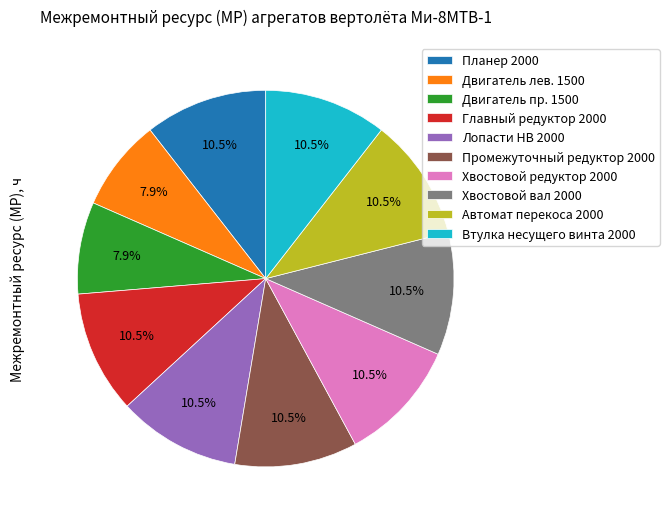

Is the sum of Планер 2000 and Хвостовой вал 2000 greater than half?

No